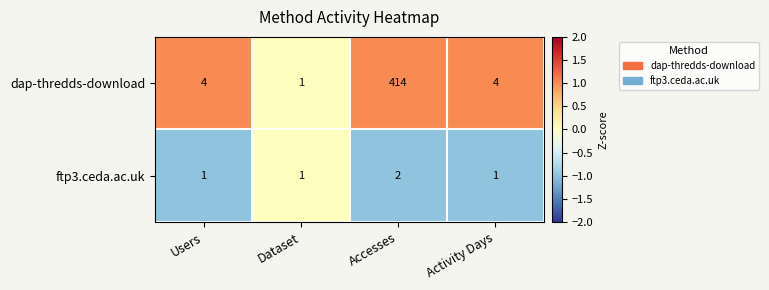

At which label does dap-thredds-download reach its minimum?

Dataset